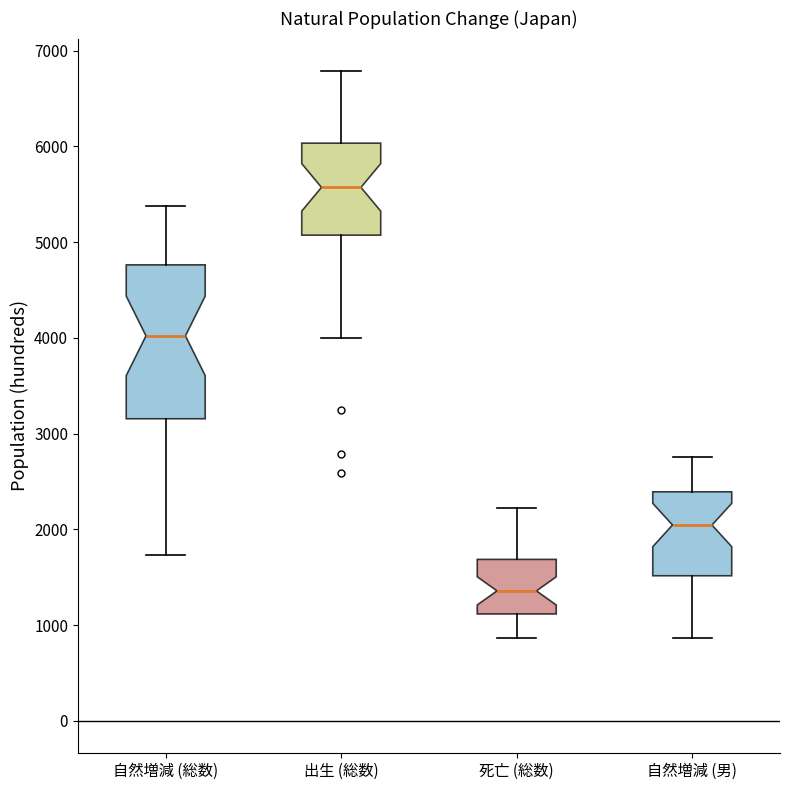

Where does the upper whisker of the box for 自然増減 (男) end on the y-axis? The values are not printed on the chart, so give them approximately, as read against the axis.

2800